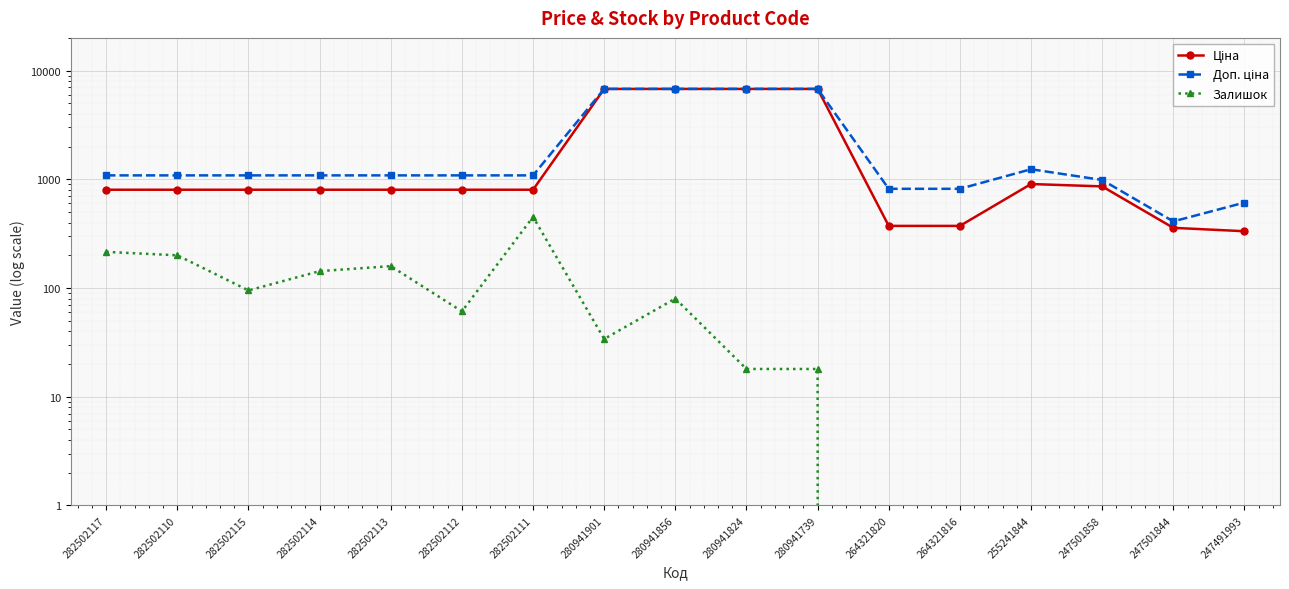

True or false: Залишок and Доп. ціна intersect in this chart.

False